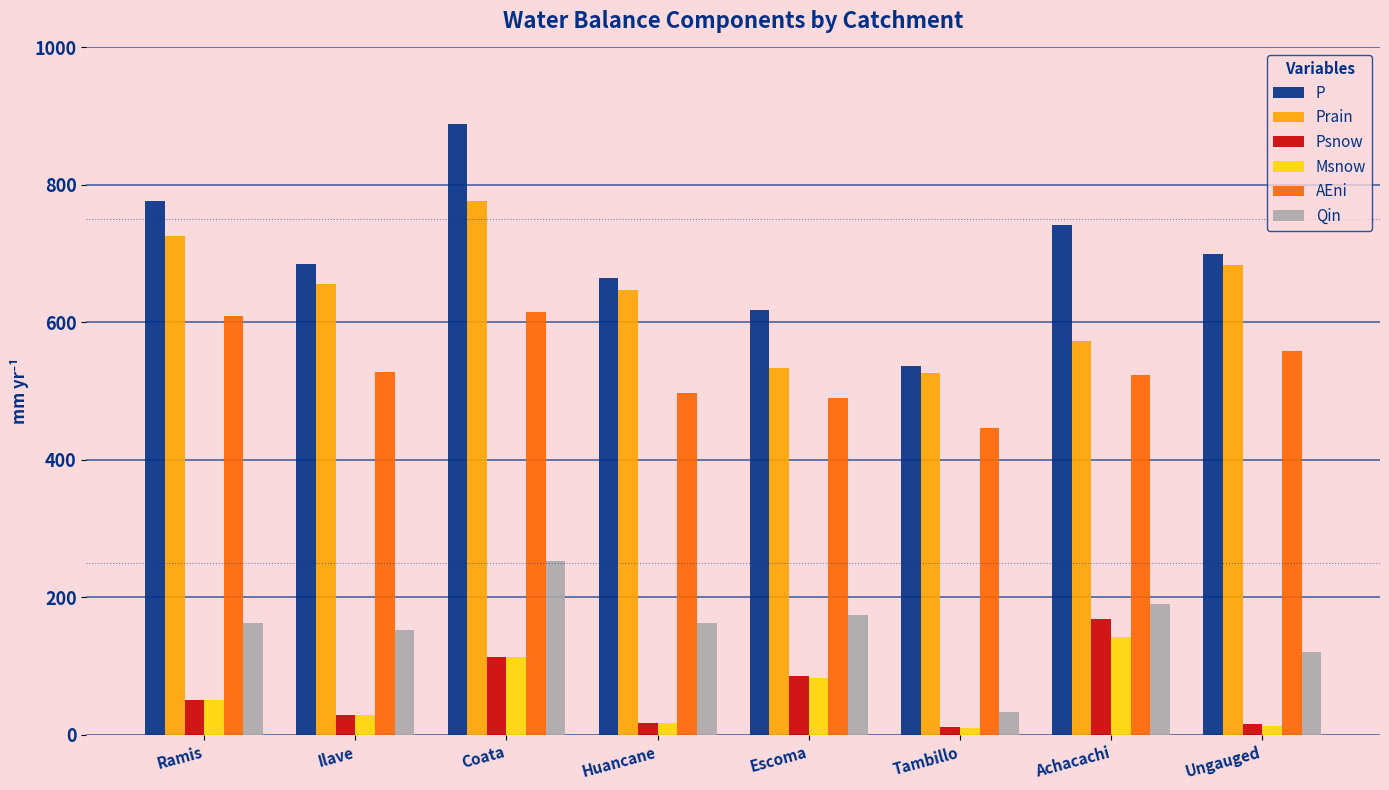

True or false: Psnow has a value of 49 at Achacachi.

False